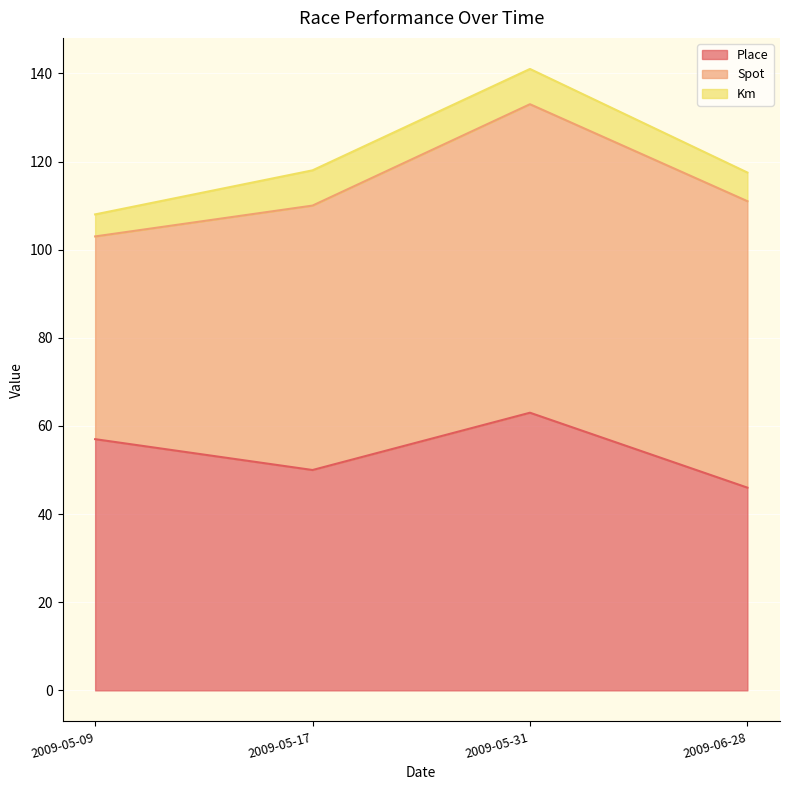

After their last crossing, which series has the higher values: Place or Spot?

Spot